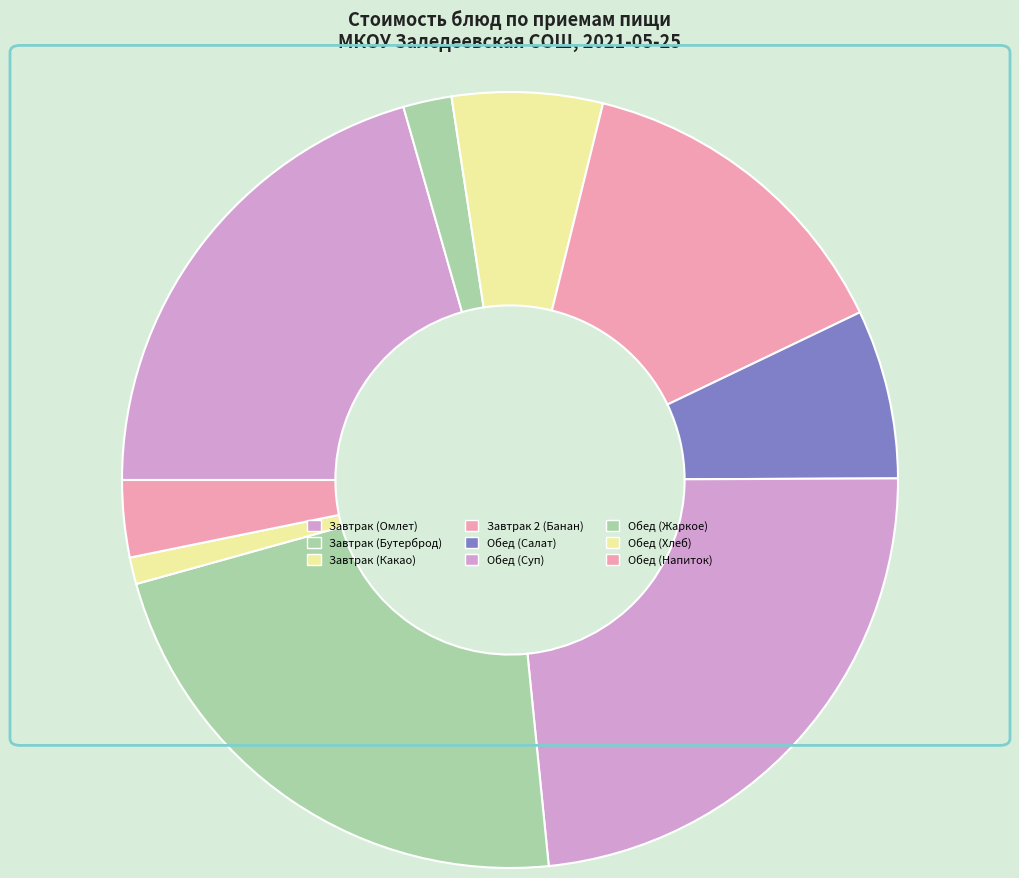

How many slices are in this pie chart?

9